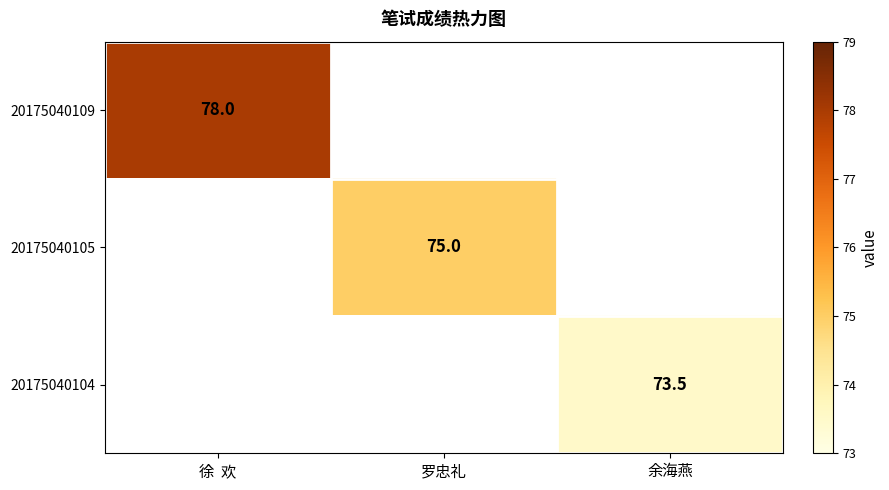

What is the maximum value shown in the chart?

78.0